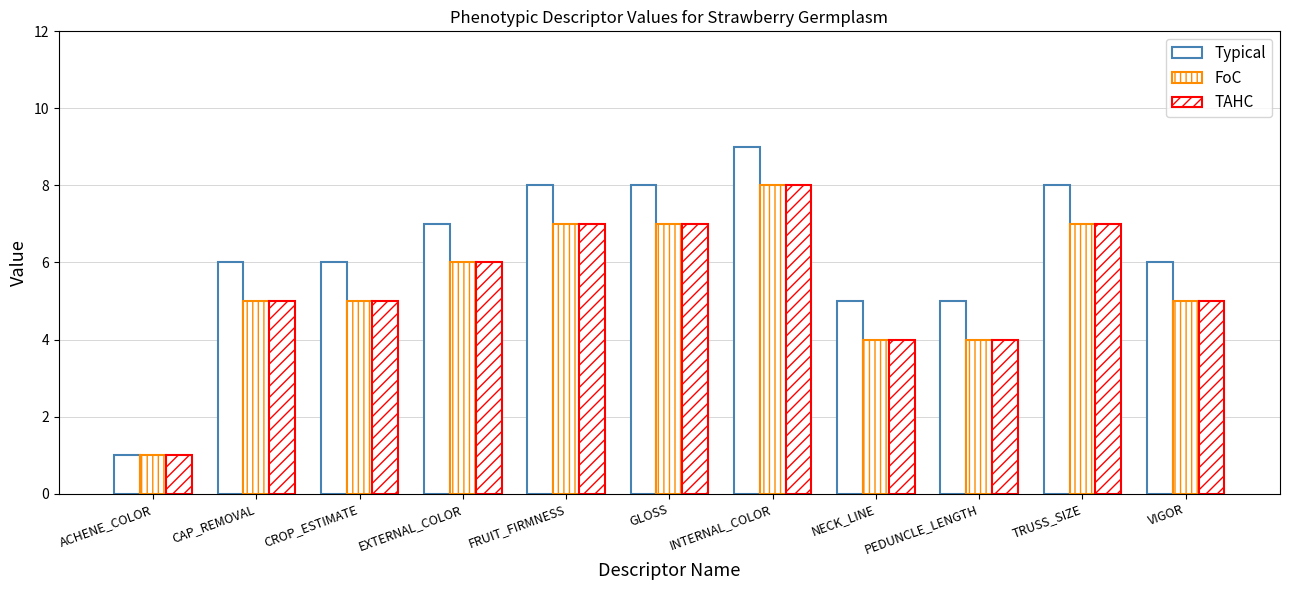

What is the difference between the maximum and minimum values in the TAHC series?

7